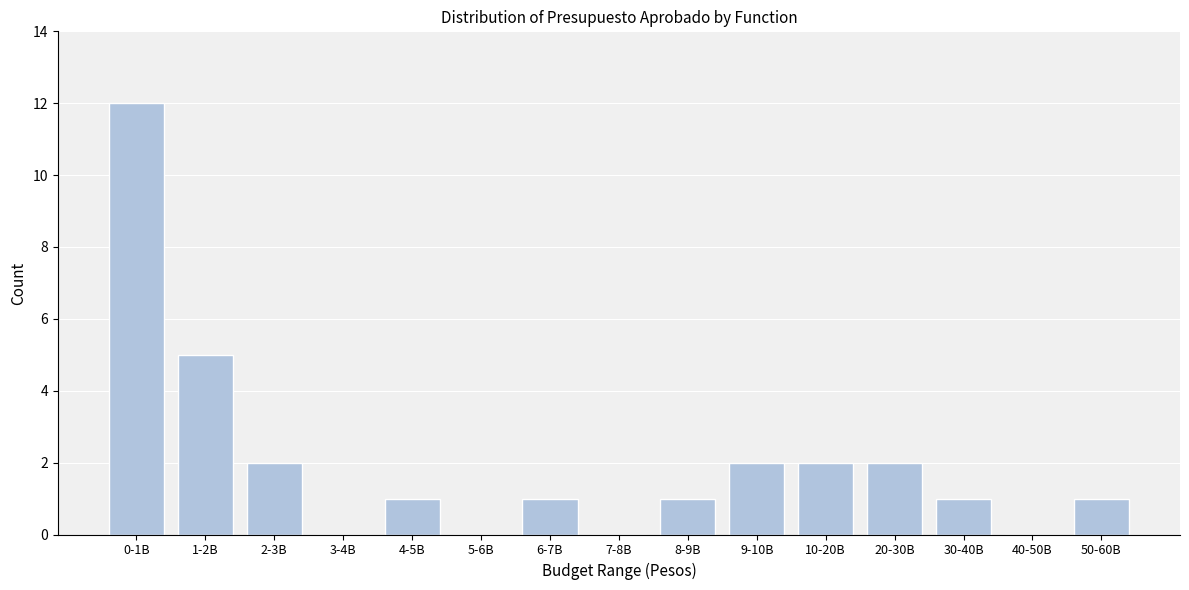

Reading right to left, what are all the values shown in this chart?

50-60B=1	40-50B=0	30-40B=1	20-30B=2	10-20B=2	9-10B=2	8-9B=1	7-8B=0	6-7B=1	5-6B=0	4-5B=1	3-4B=0	2-3B=2	1-2B=5	0-1B=12